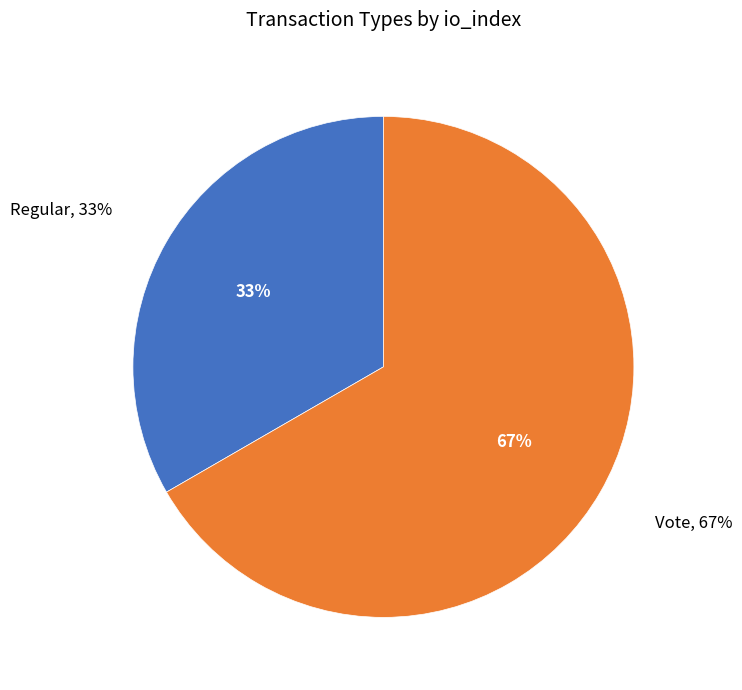

Does Regular account for over 50% of the chart?

No